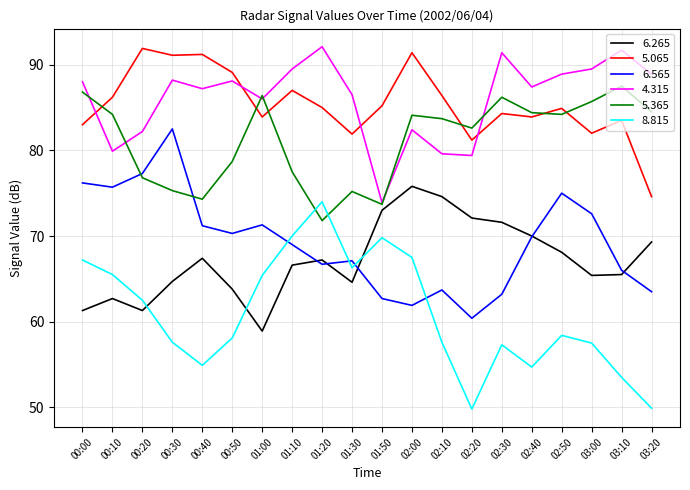

What position from the left is 01:00?

7